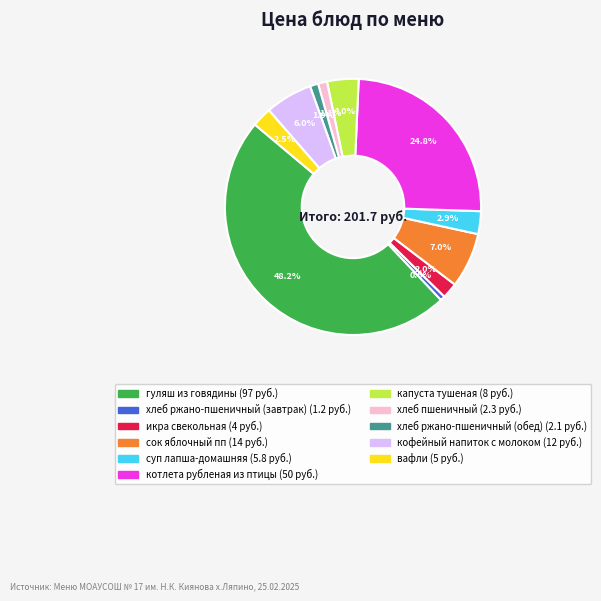

Count the number of slices in the pie.

11